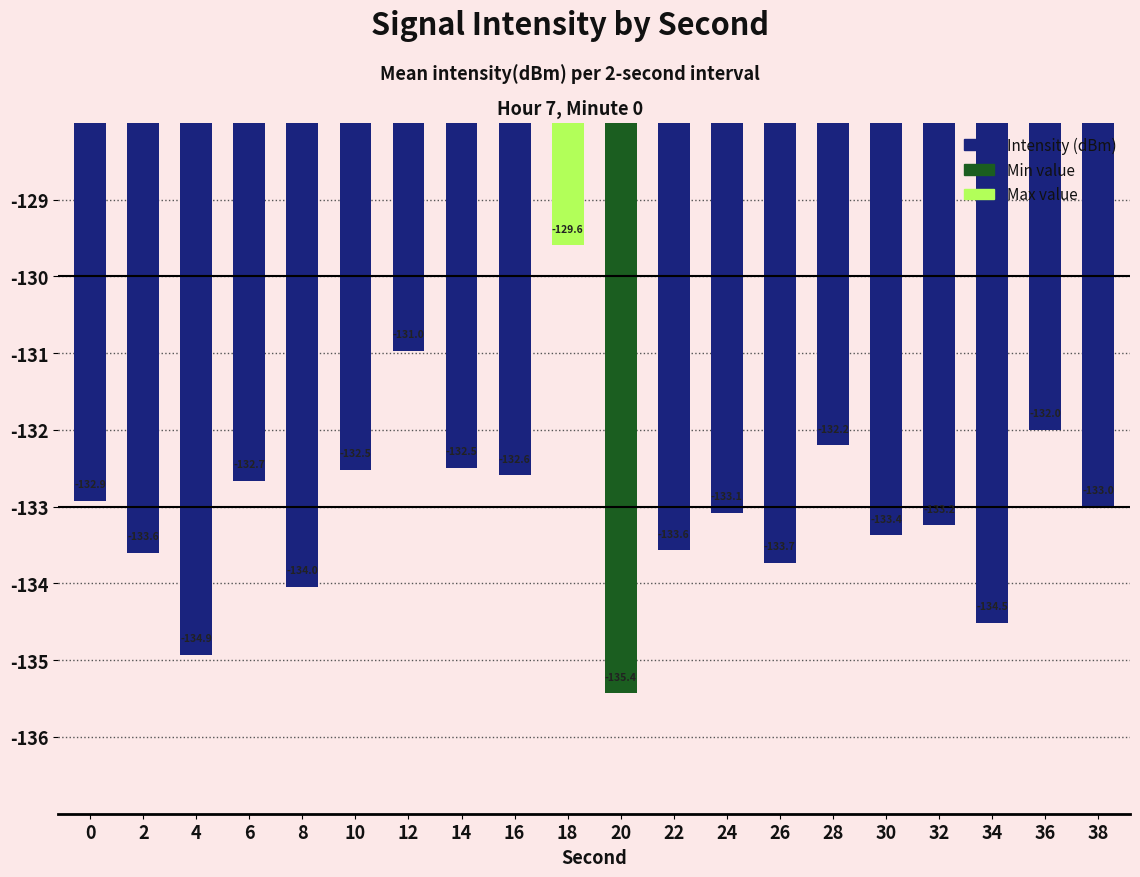

What is the smallest value displayed?

-135.4